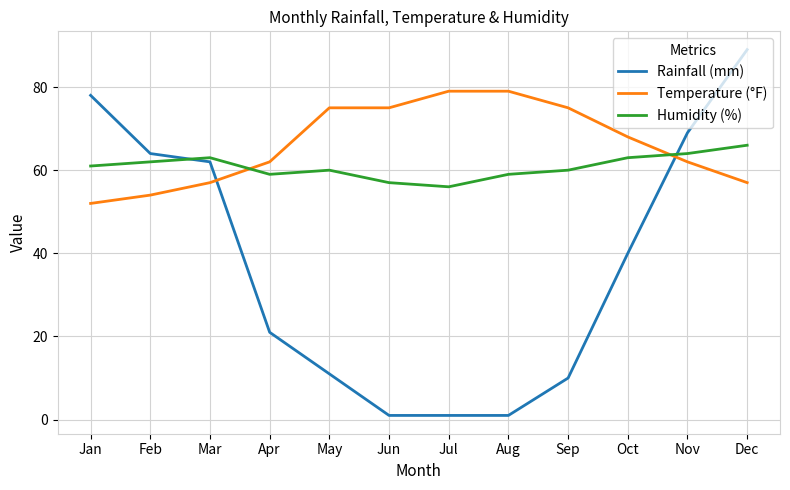

Which series has the largest total across all categories?

Temperature (°F)